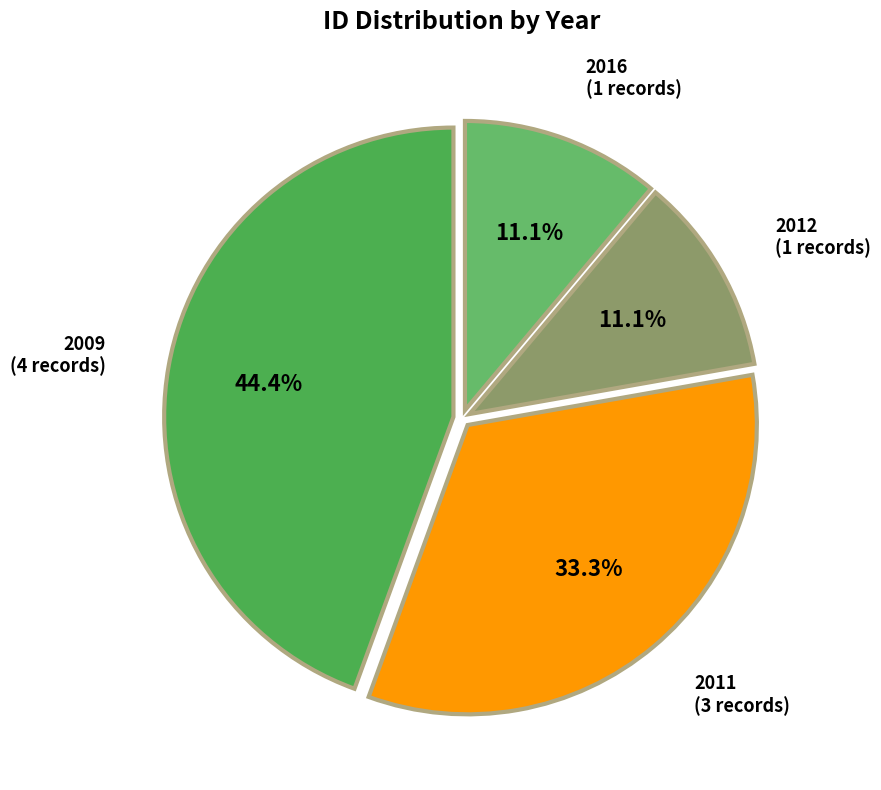

Count the number of slices in the pie.

4